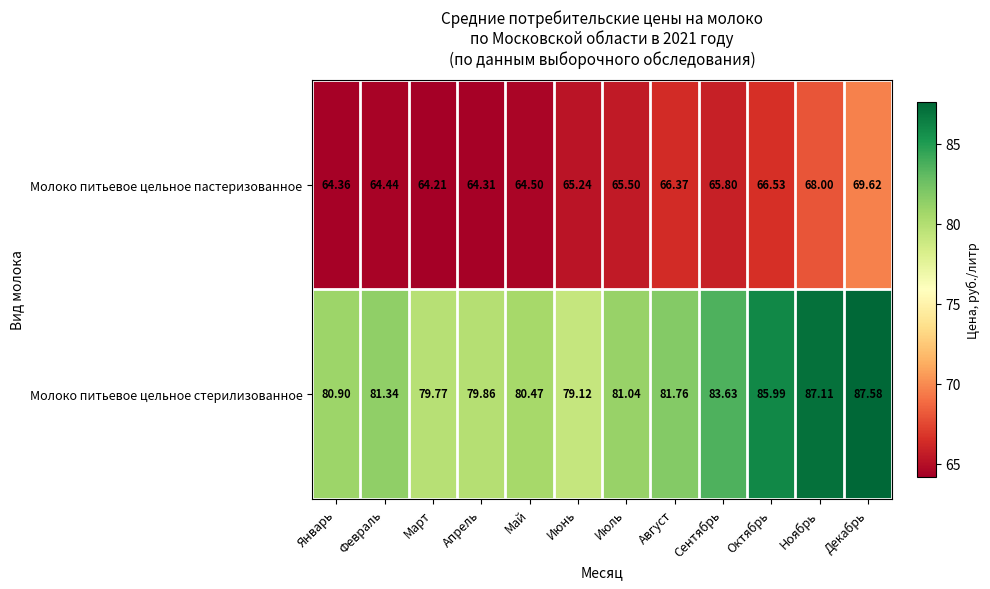

How many categories are shown in the chart?

12